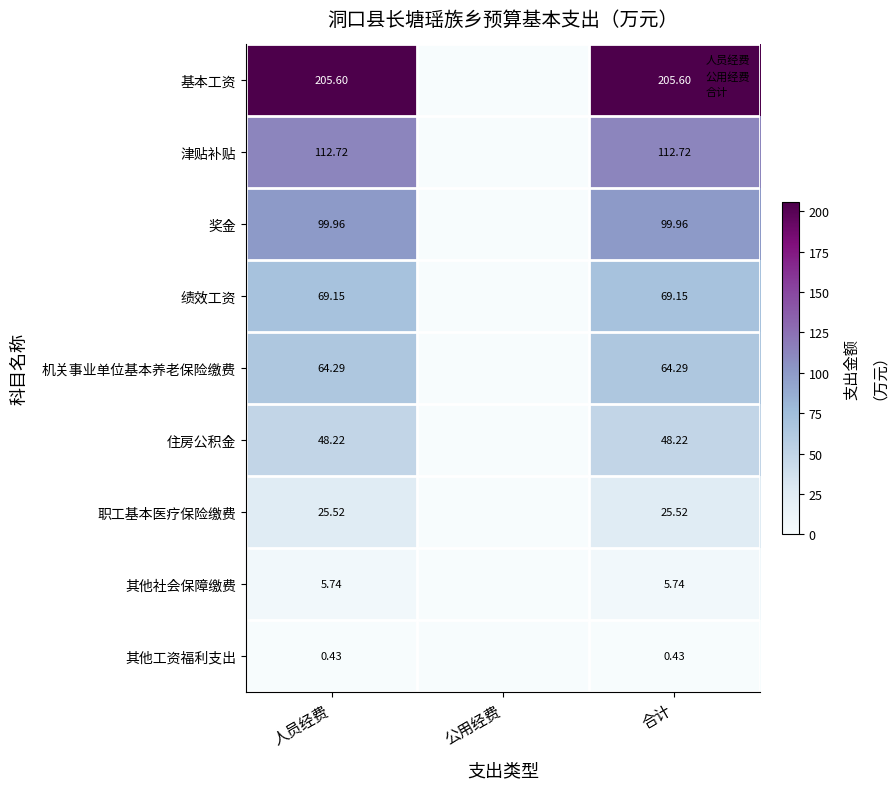

The 基本工资 series shows -138.7 at 公用经费. True or false?

False